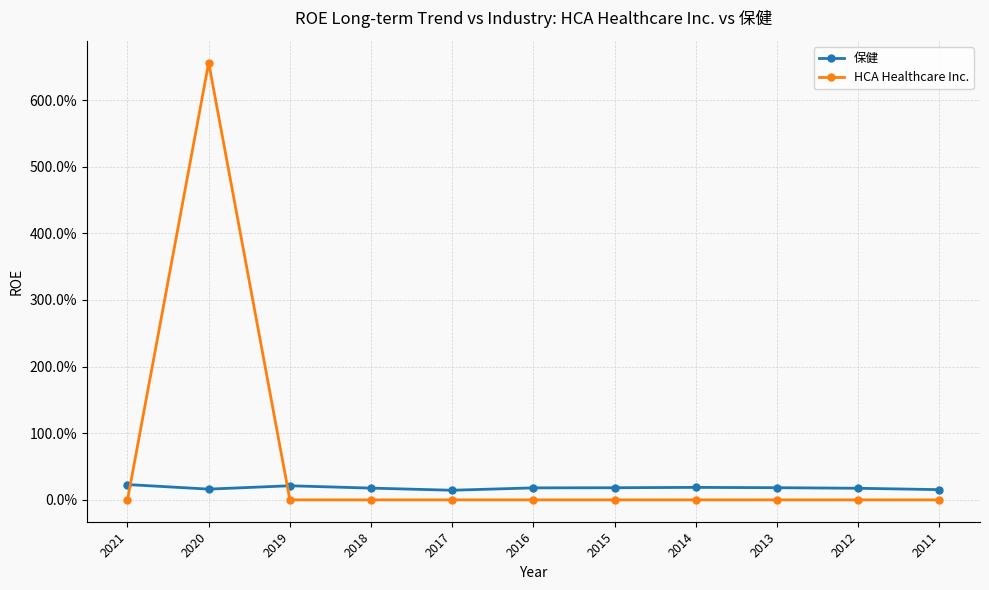

What are all the series names shown in the legend?

保健, HCA Healthcare Inc.